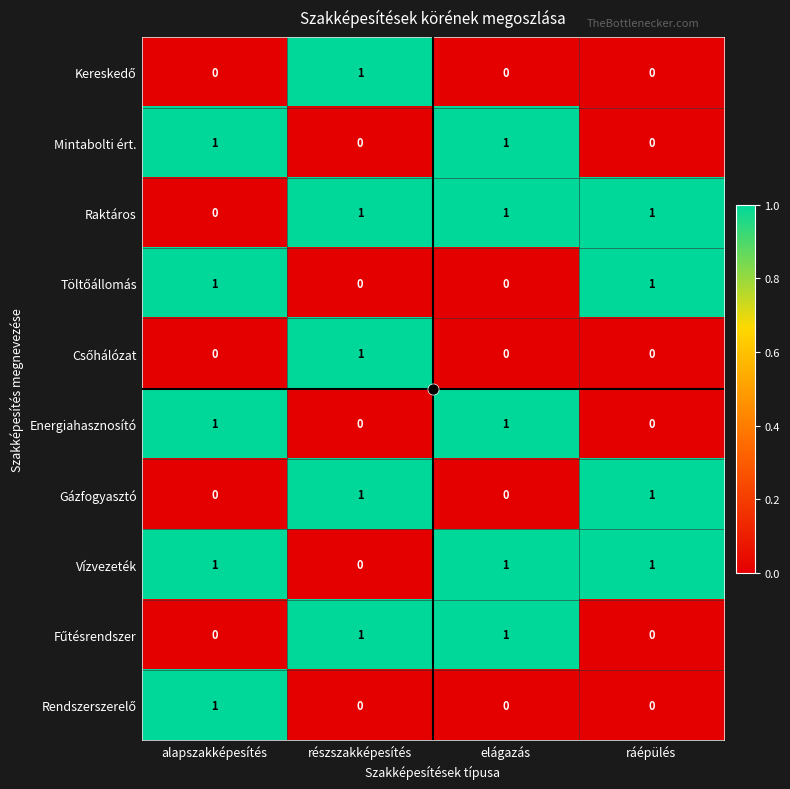

Which category has the lowest value in the Vízvezeték series?

részszakképesítés